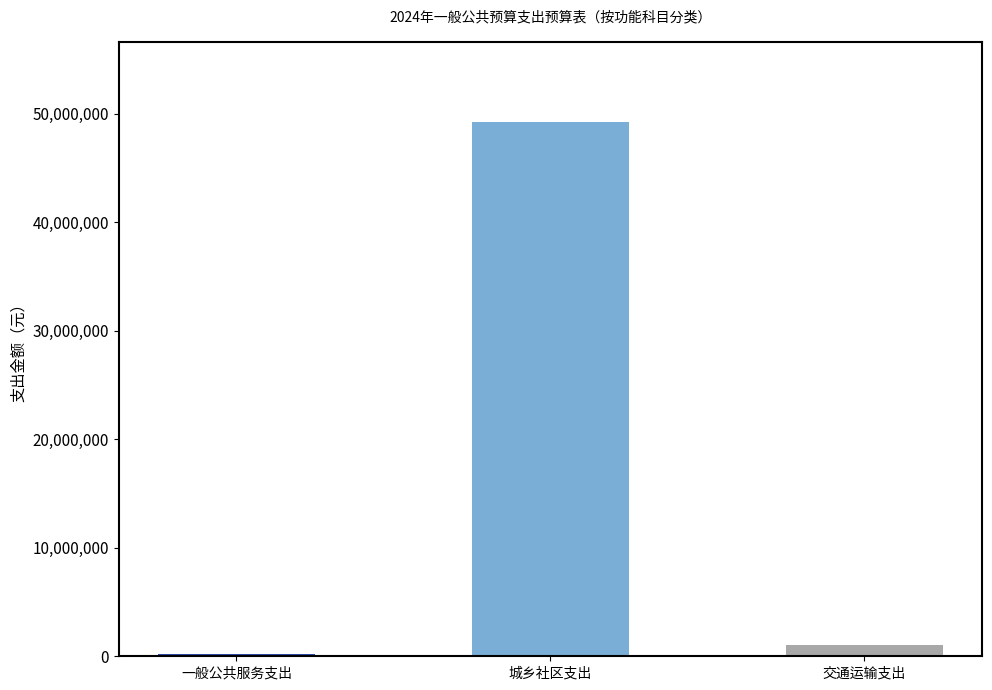

What is the label of the 3rd bar from the left?

交通运输支出